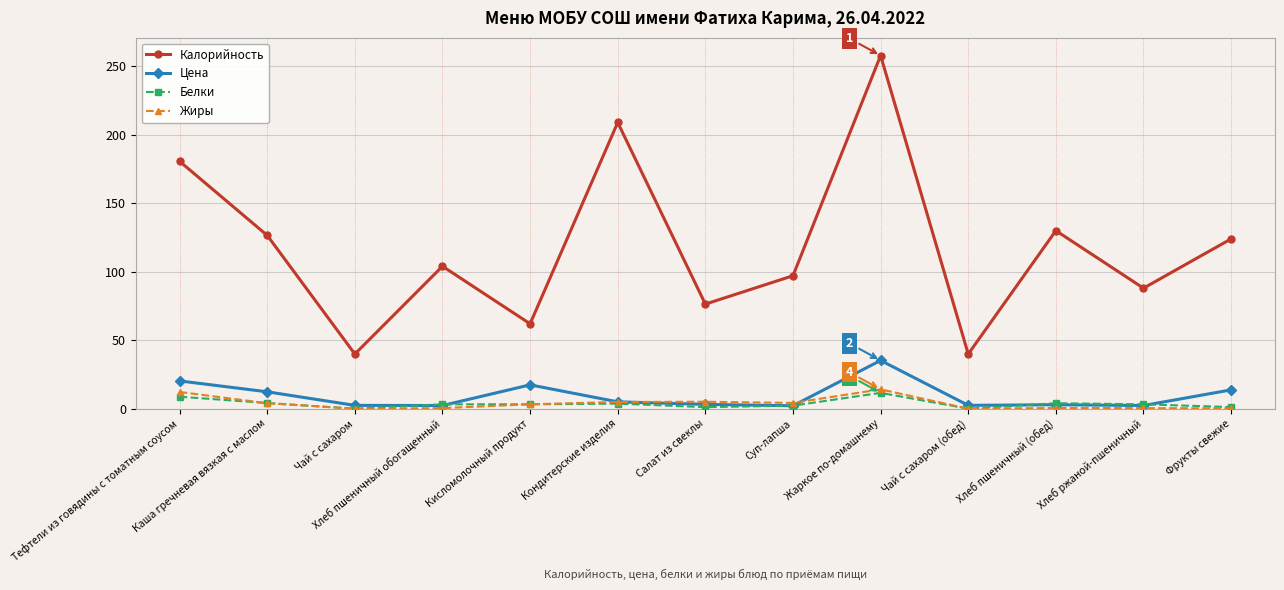

How many lines are shown in the chart?

4